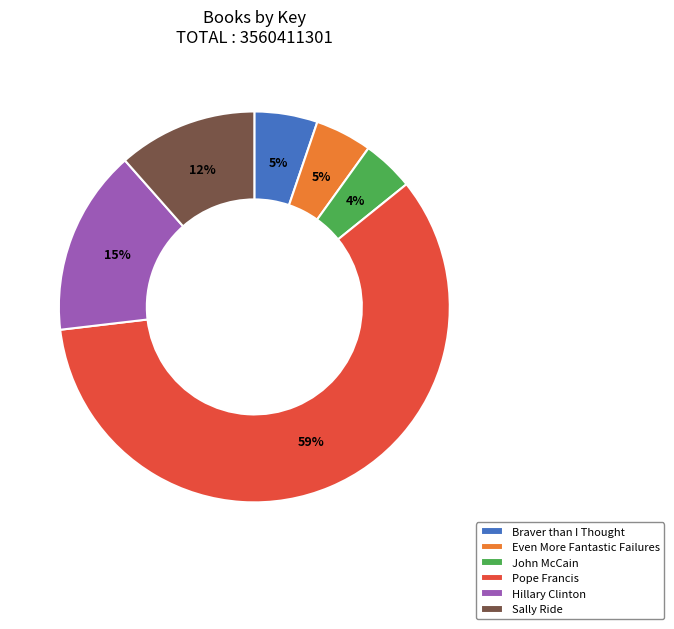

Is the sum of Braver than I Thought and Even More Fantastic Failures greater than half?

No